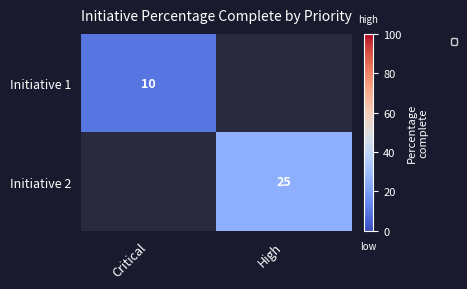

True or false: Initiative 2 has a value of 25 at High.

True